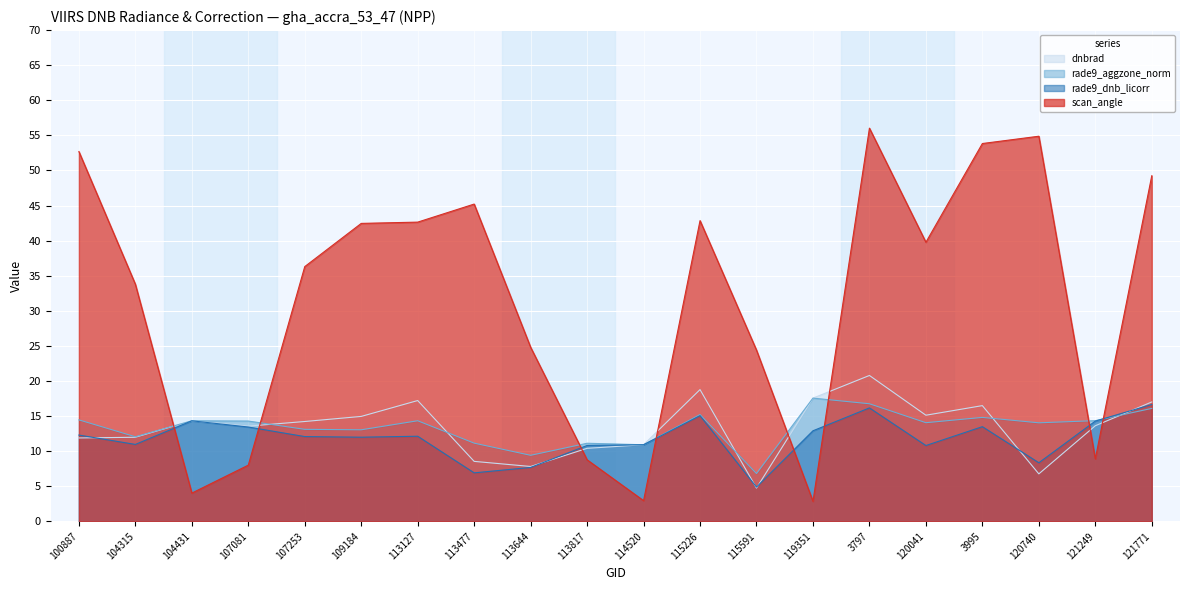

Which has a higher value, 113817 or 121249?

121249